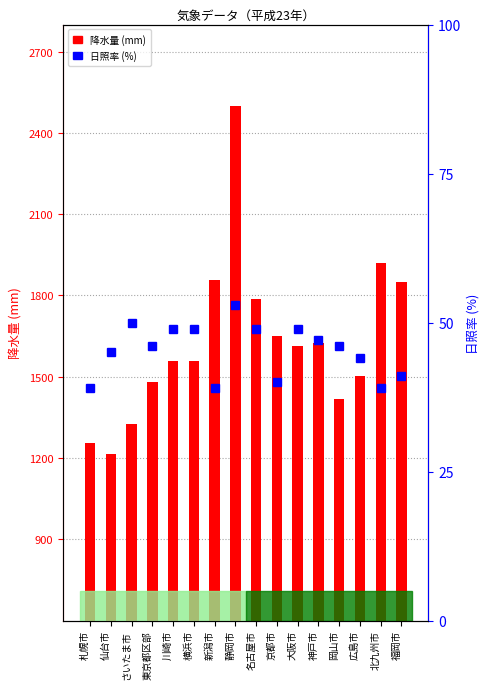

Is it true that 降水量 (mm) equals 1416.5 at 岡山市?

True